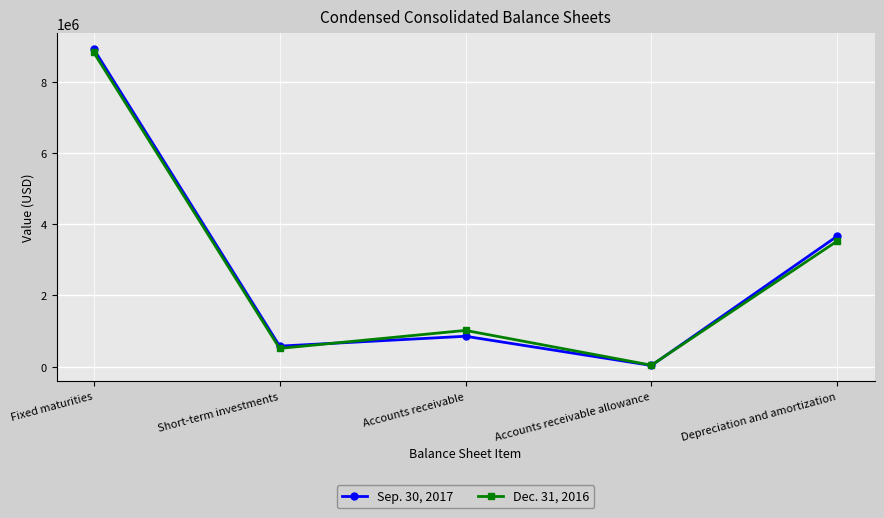

In Sep. 30, 2017, how many points are higher than both neighbors (excluding endpoints)?

1